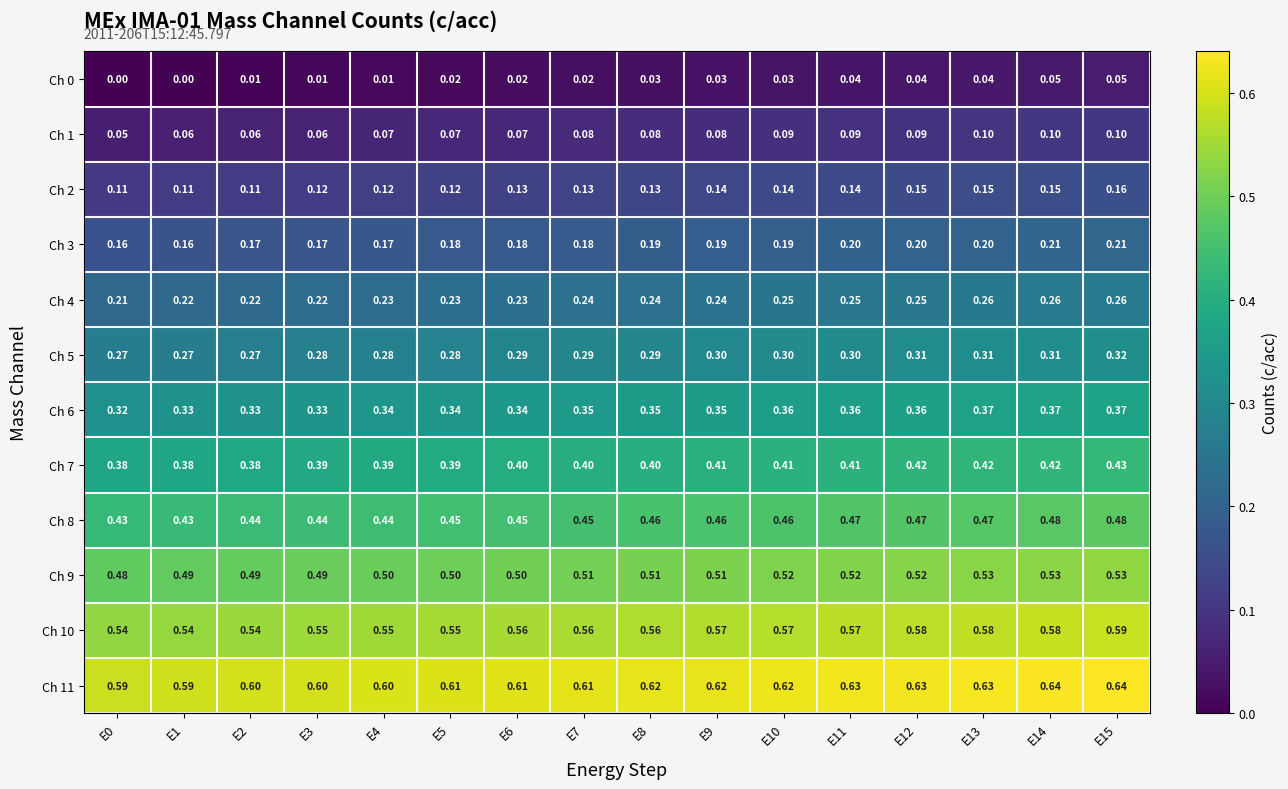

Is the value of Ch 0 at E10 greater than the value of Ch 1 at E4?

No